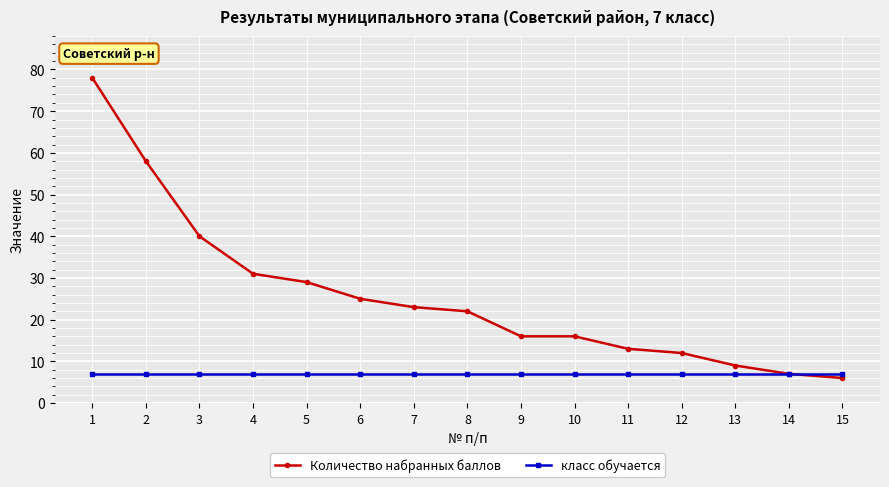

Which category has the lowest value in the Количество набранных баллов series?

15